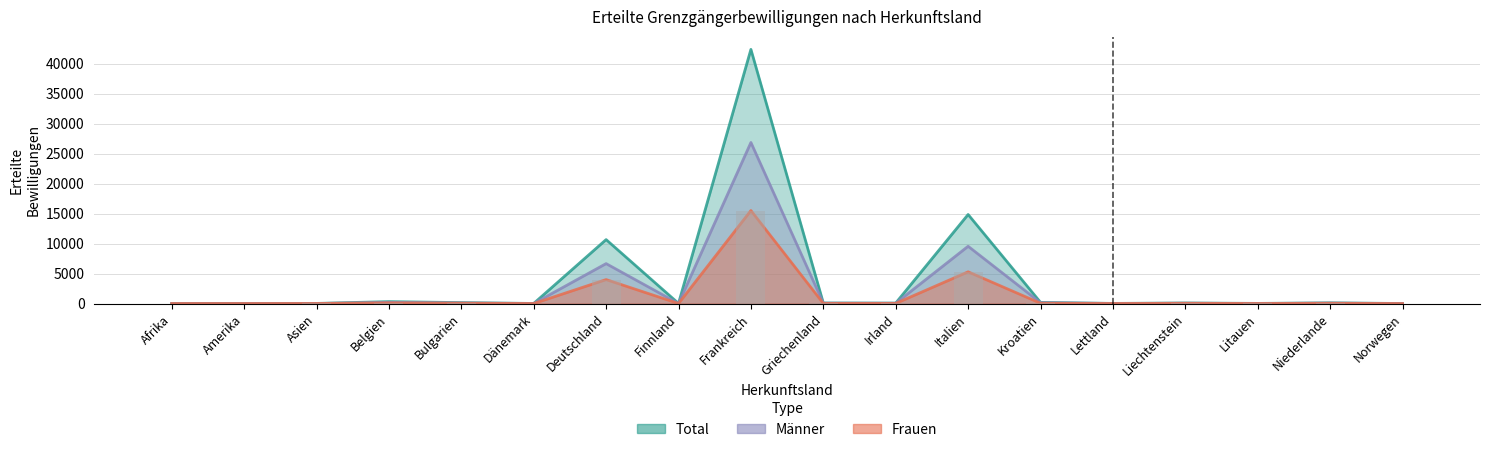

How many distinct data groups are displayed?

3